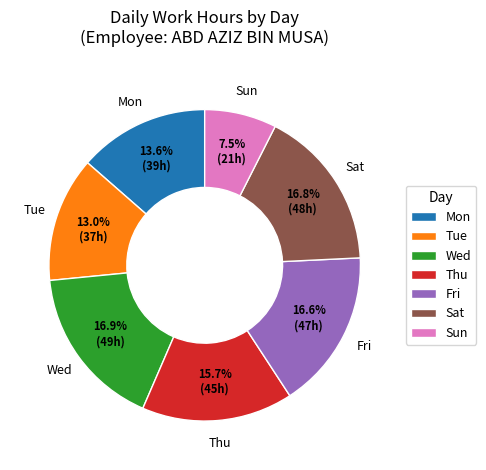

Approximately how many times larger is the value at Wed compared to Thu?

1.1